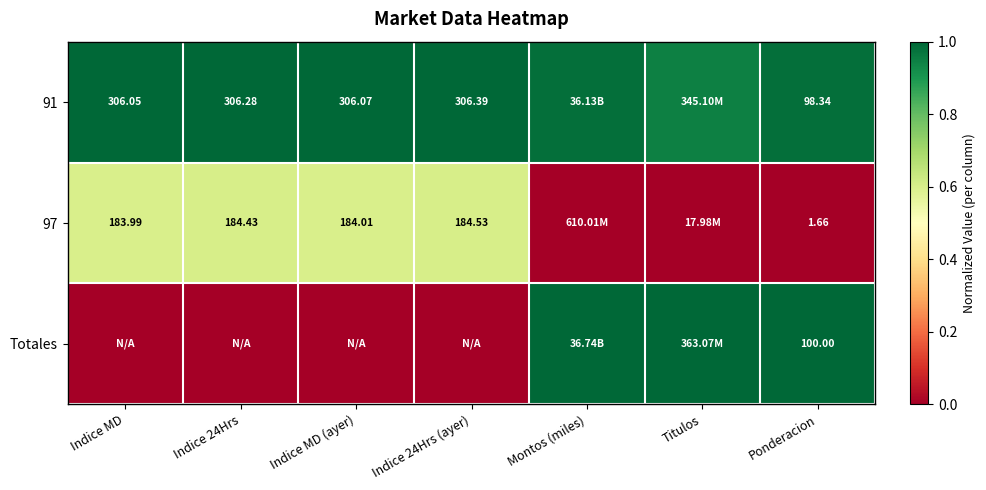

How many data points does each series have?

7